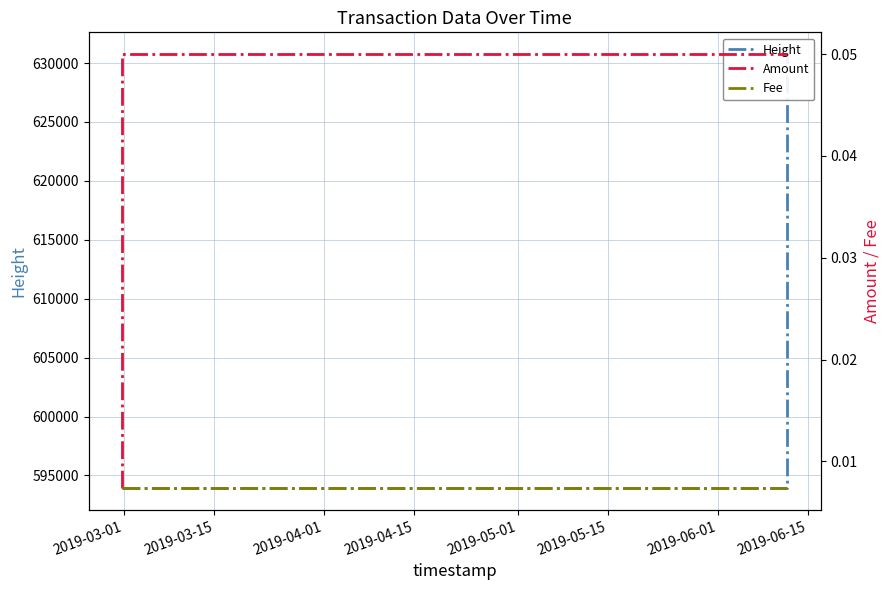

What are all the series names shown in the legend?

Height, Amount, Fee